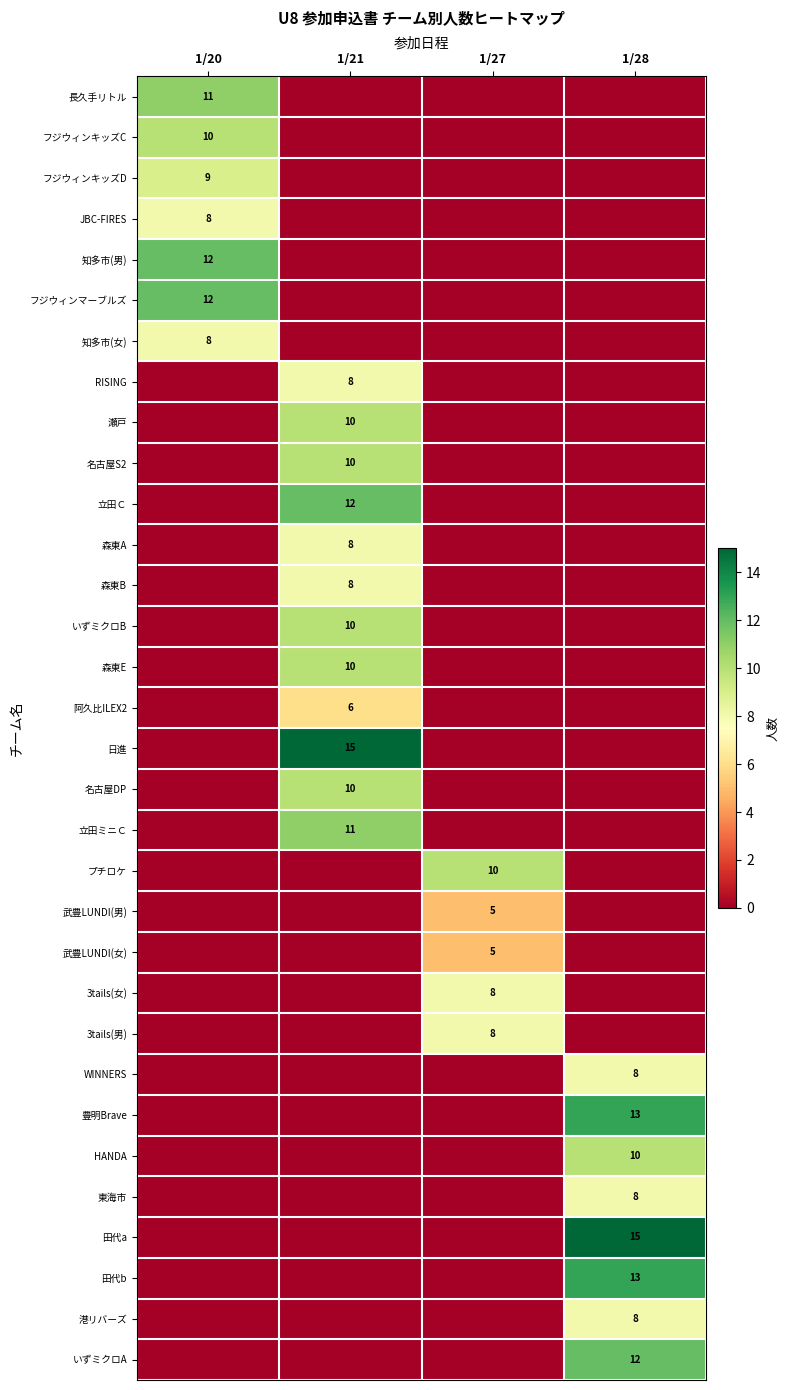

Is it true that フジウィンマーブルズ equals 2 at 1/20?

False